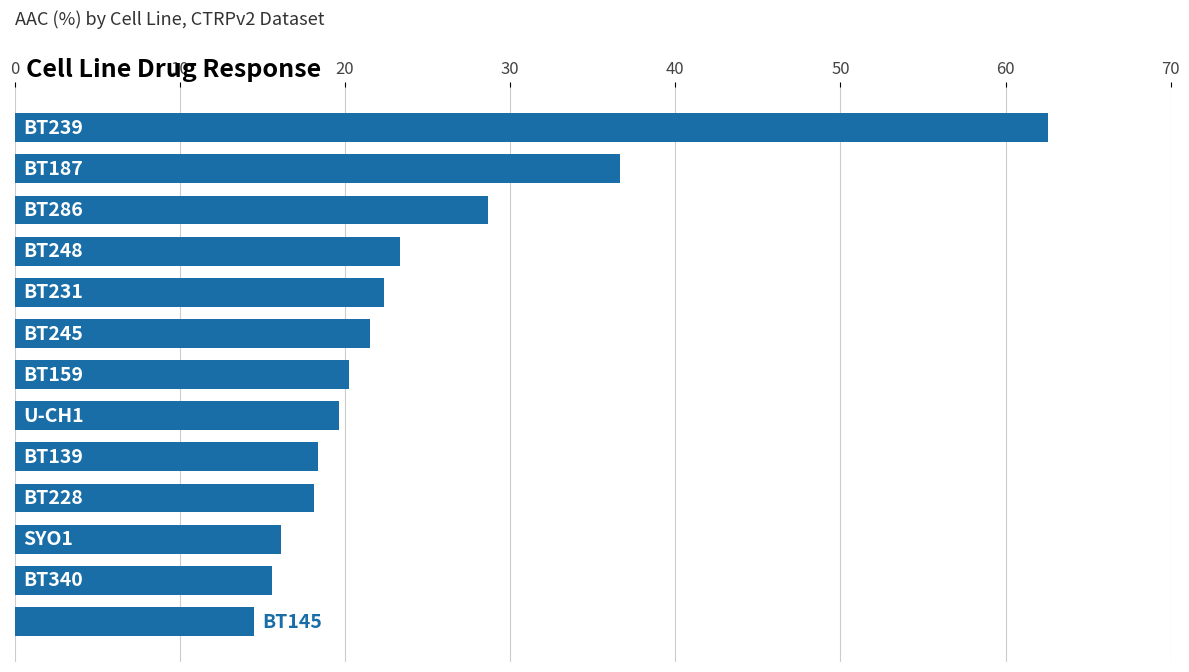

What is the minimum value shown in the chart?

14.5